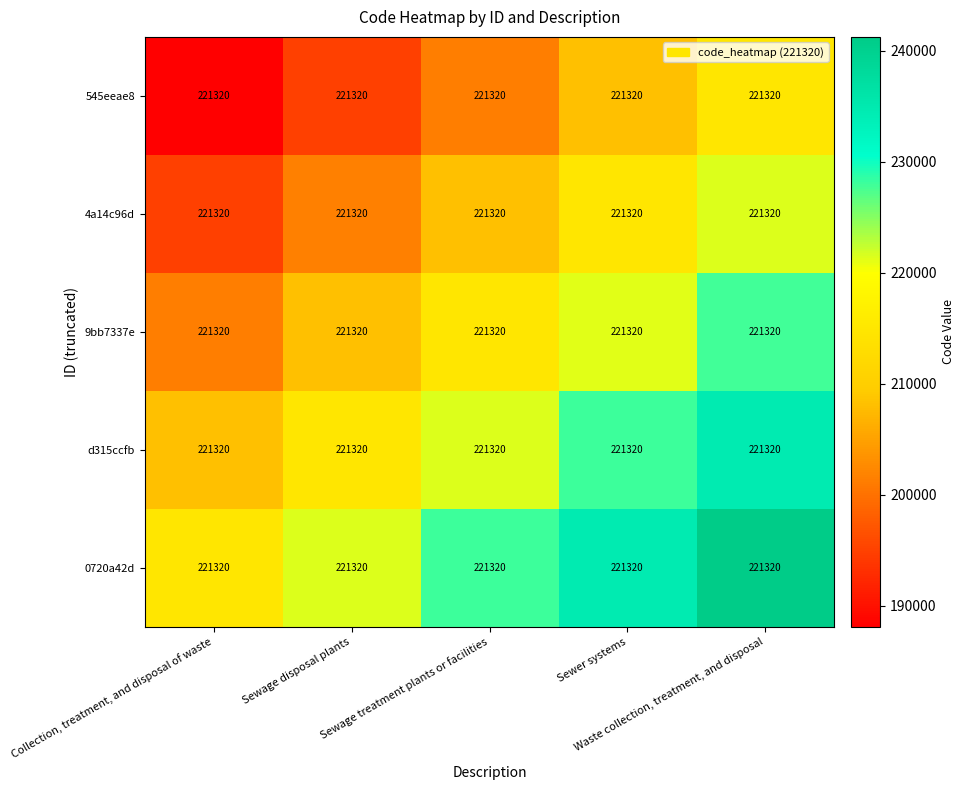

What is the total value across all series at Waste collection, treatment, and disposal?

1139798.0